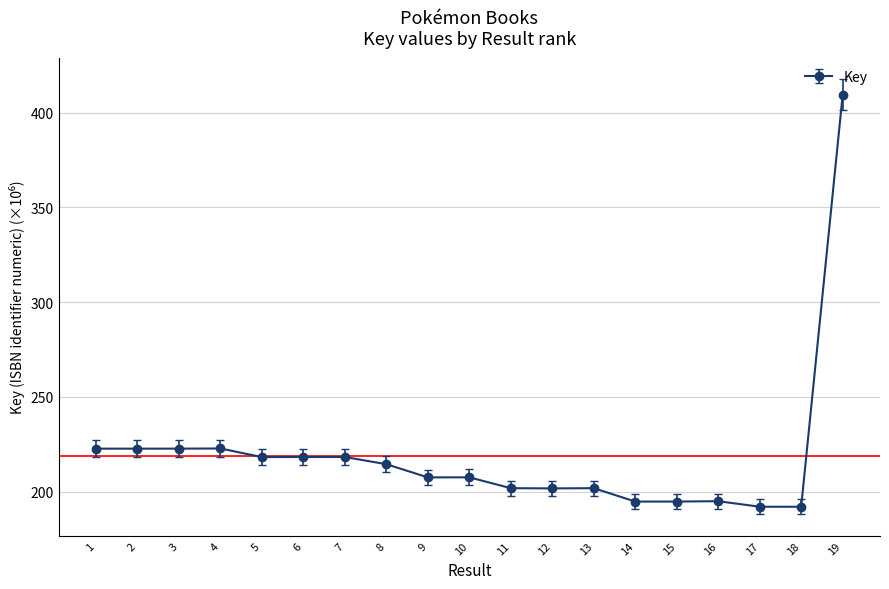

Does the chart have visible grid lines?

Yes